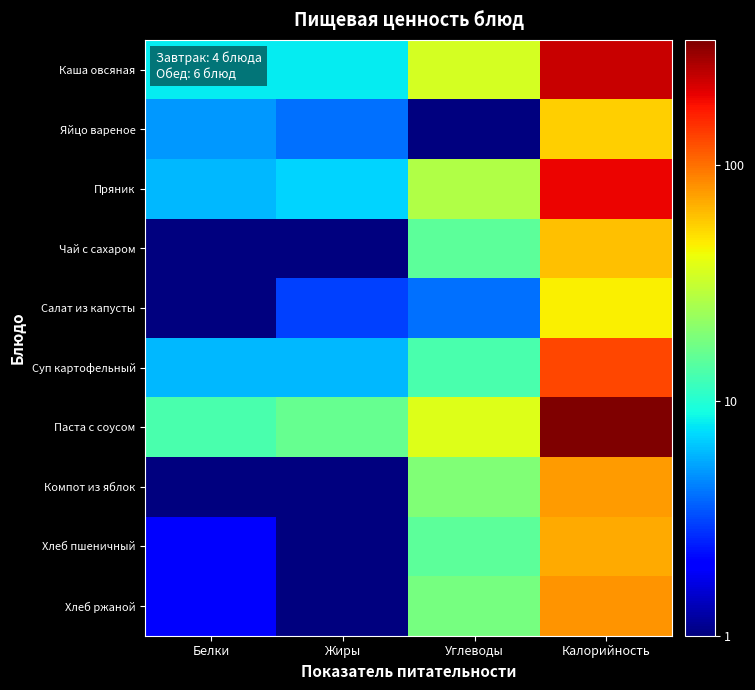

At how many categories does at least one series exceed 291?

1